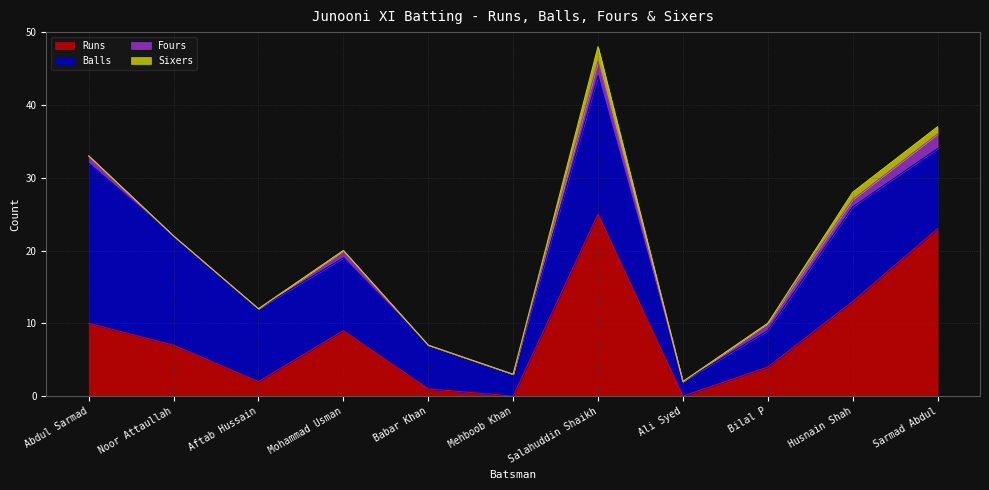

At Mohammad Usman, list the series in order from largest to smallest.

Balls, Runs, Fours, Sixers